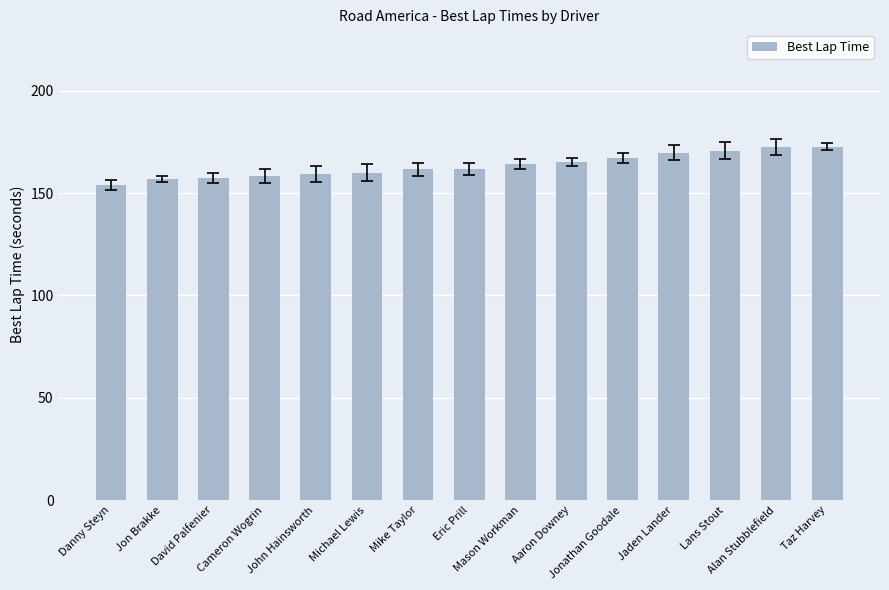

What position from the right is Alan Stubblefield?

2